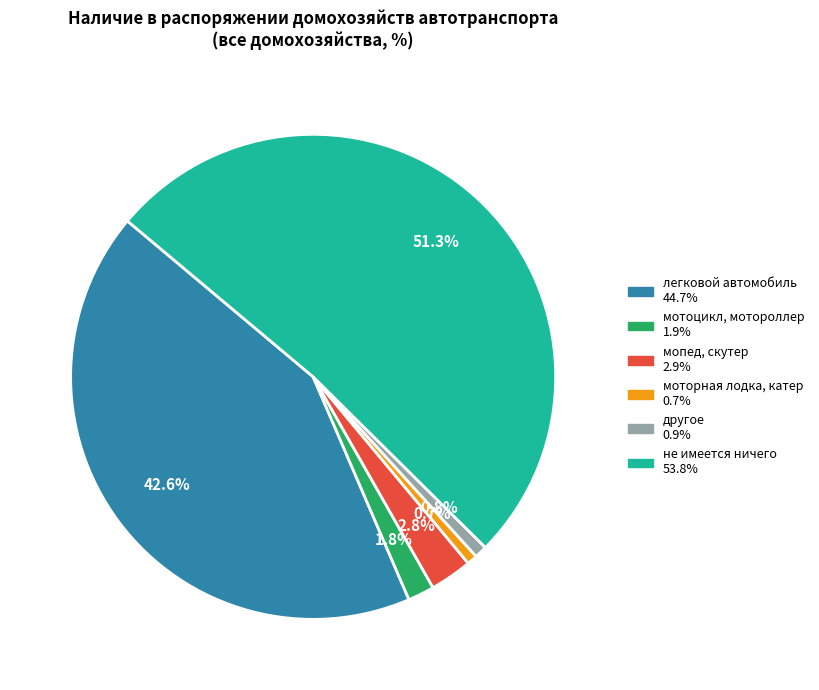

Does any single category account for the majority?

Yes